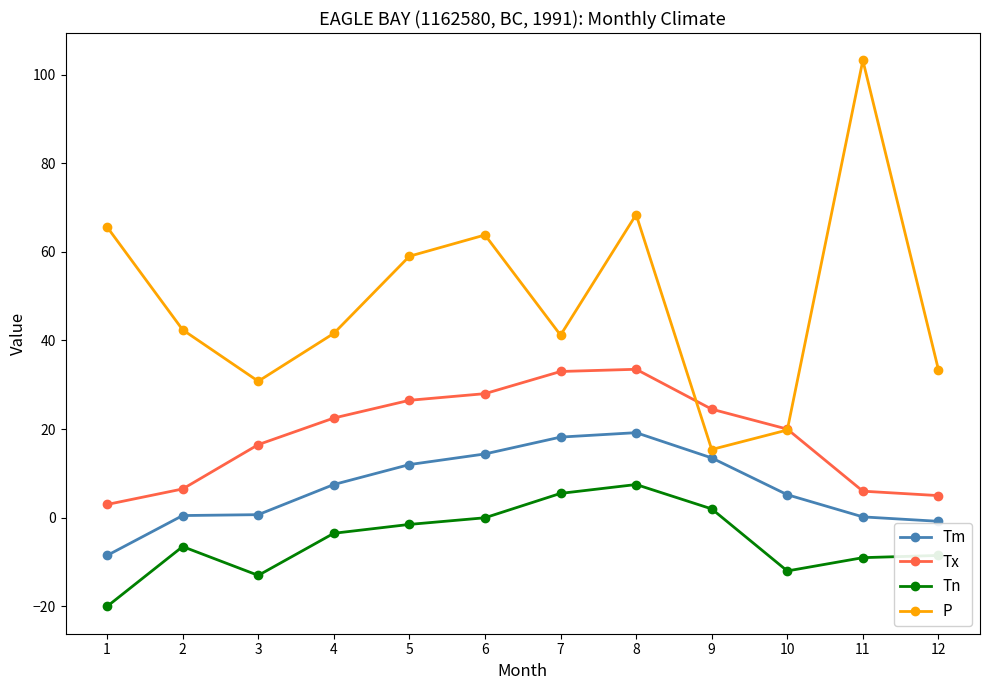

What is the average value of the Tm series?

6.8